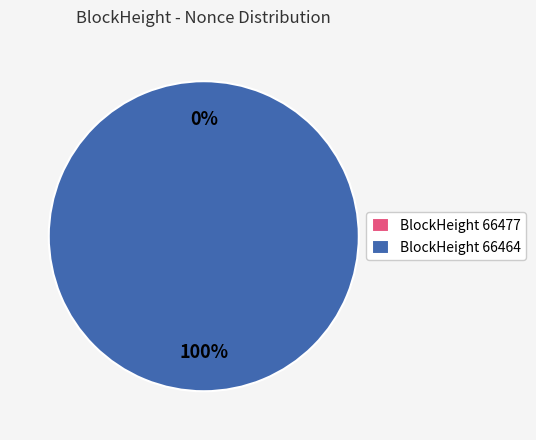

What percentage is the 66464 slice, to the nearest percent?

100%